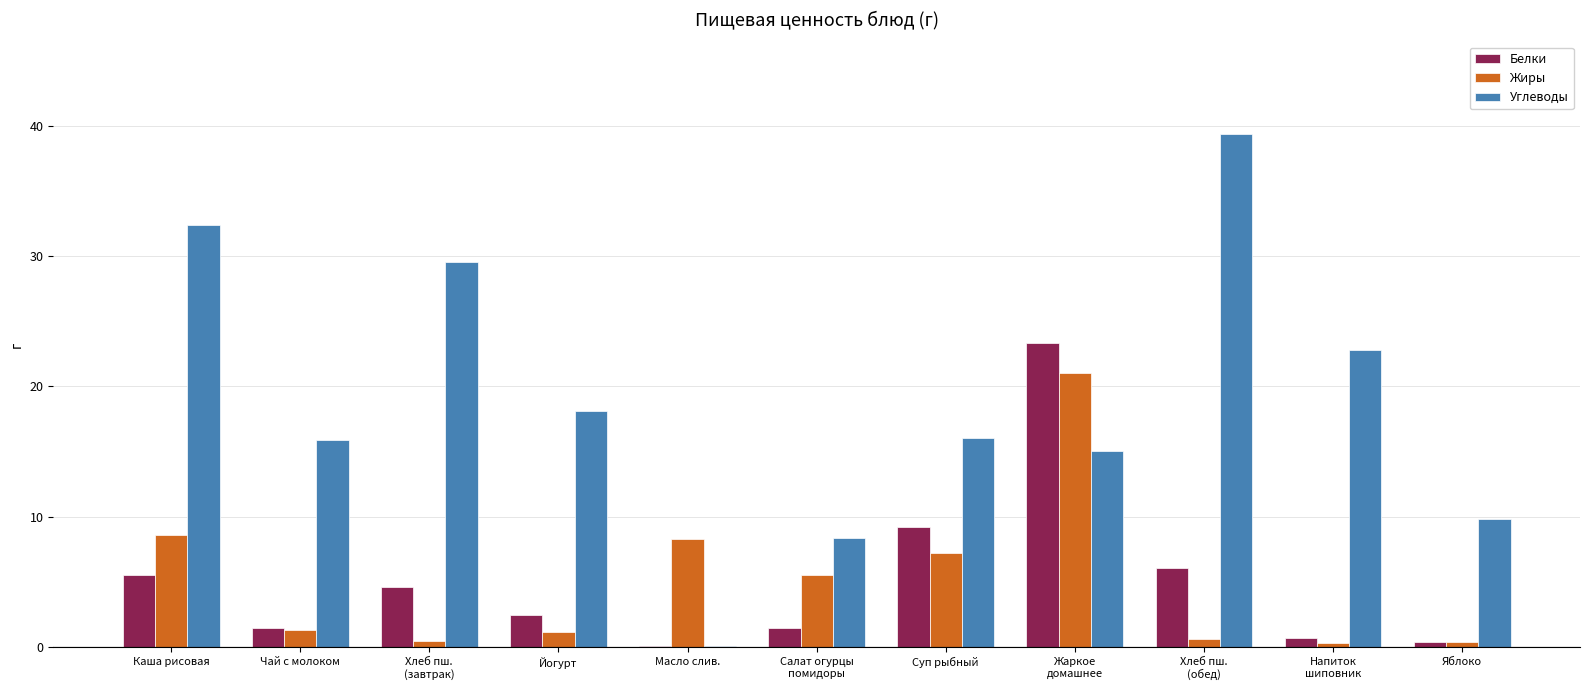

What is the total value across all series at Яблоко?

10.6